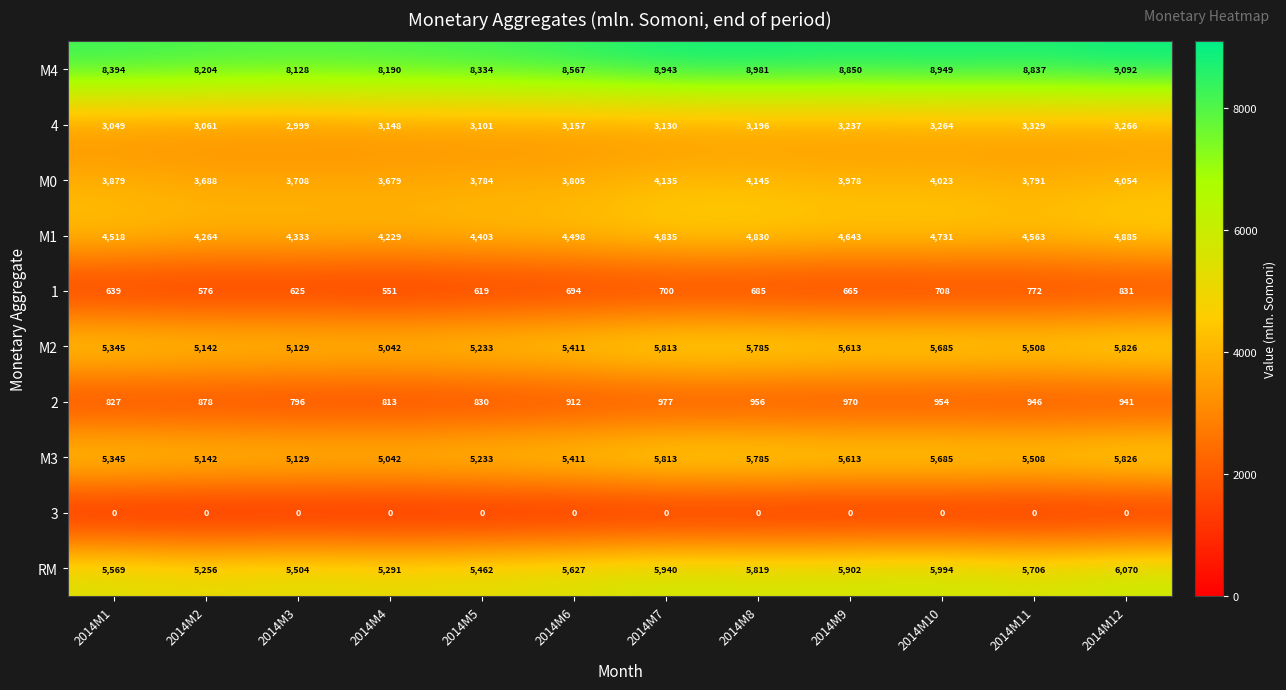

What is the minimum value for M4?

8128